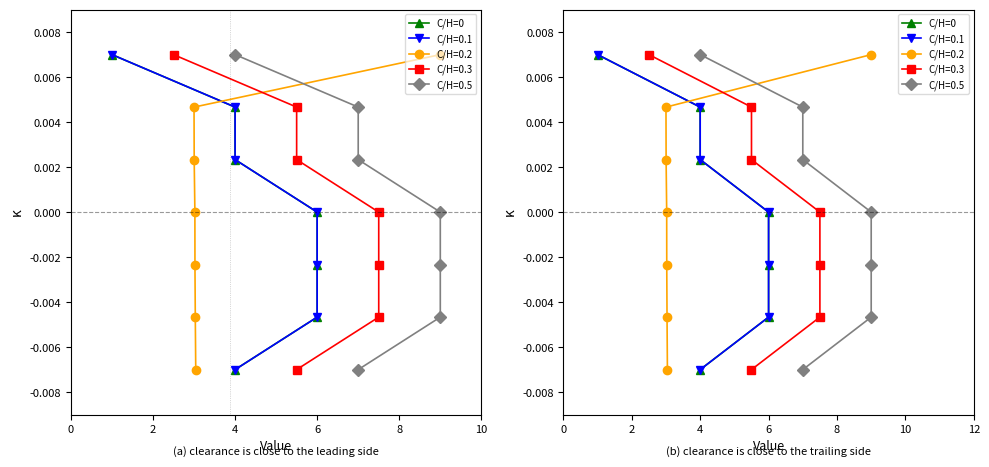

What is the label of the 3rd point from the left?

4